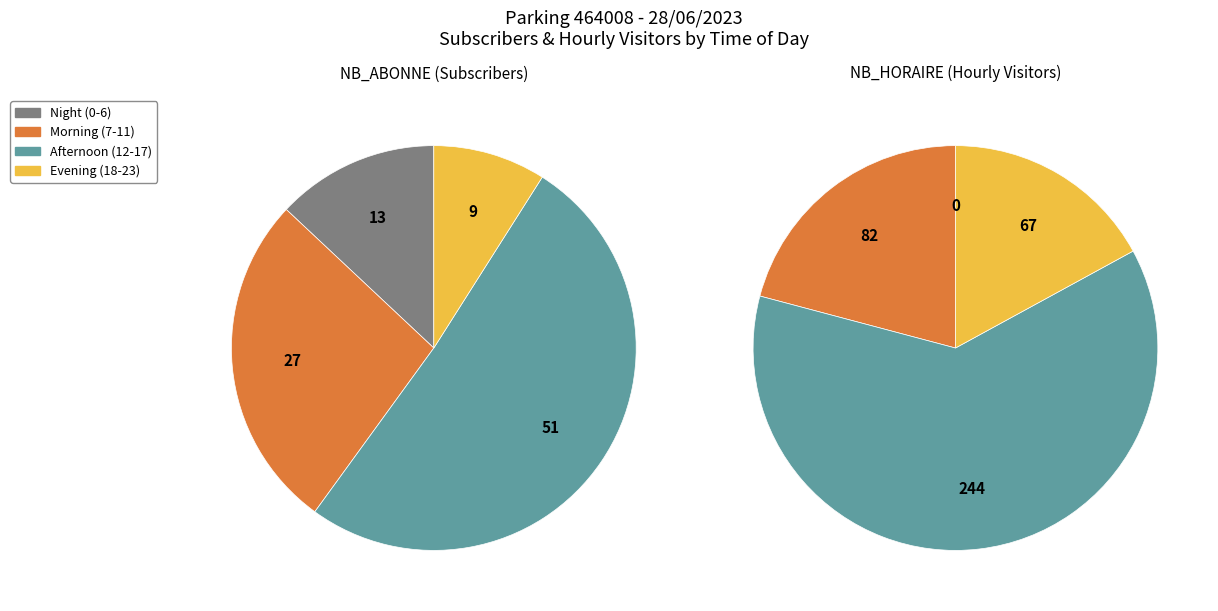

Between 10 and 22, which series saw the biggest shift?

NB_HORAIRE